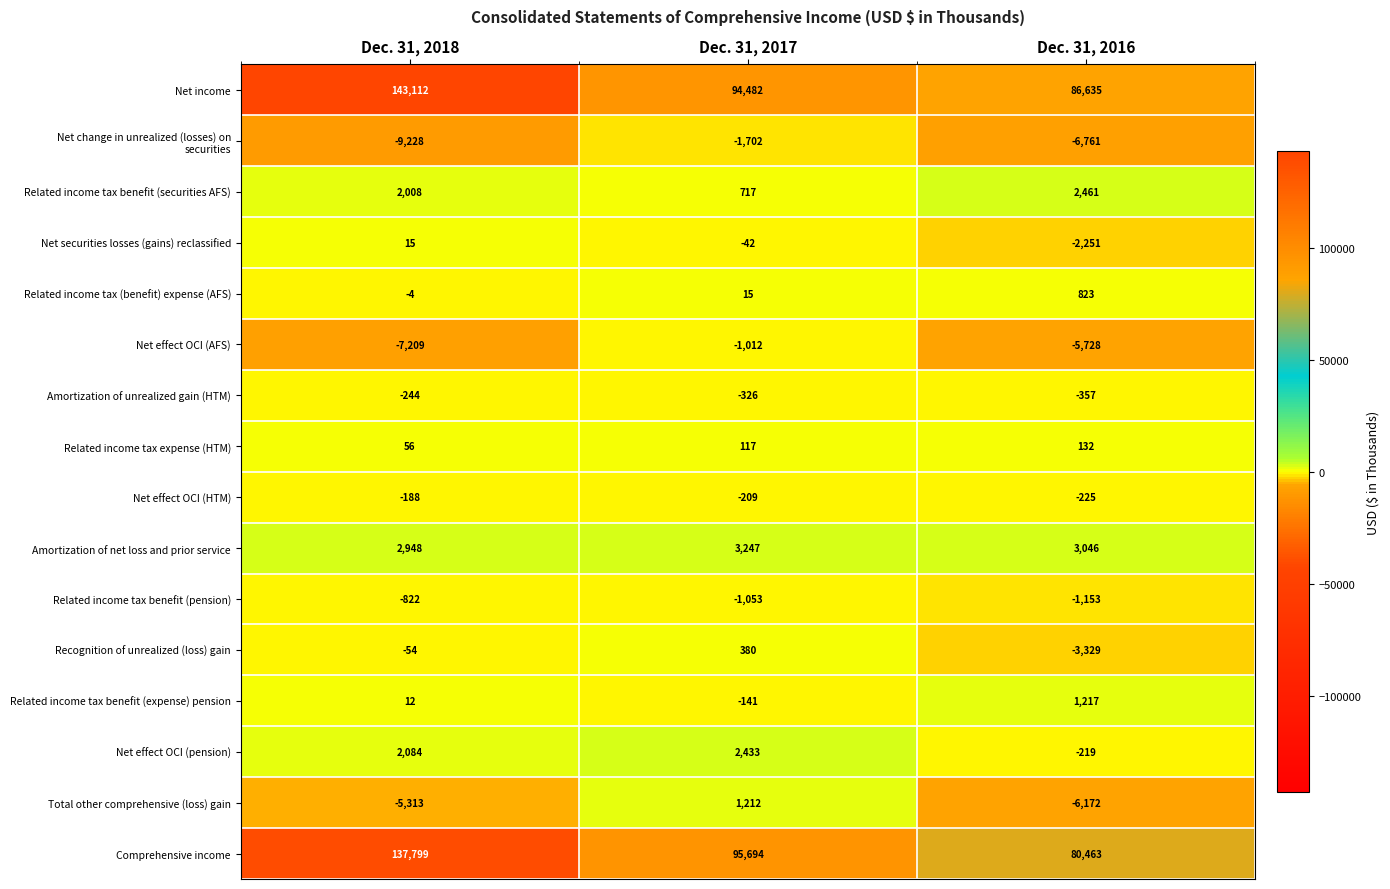

What is the difference between the highest and lowest values at Dec. 31, 2018?

152340